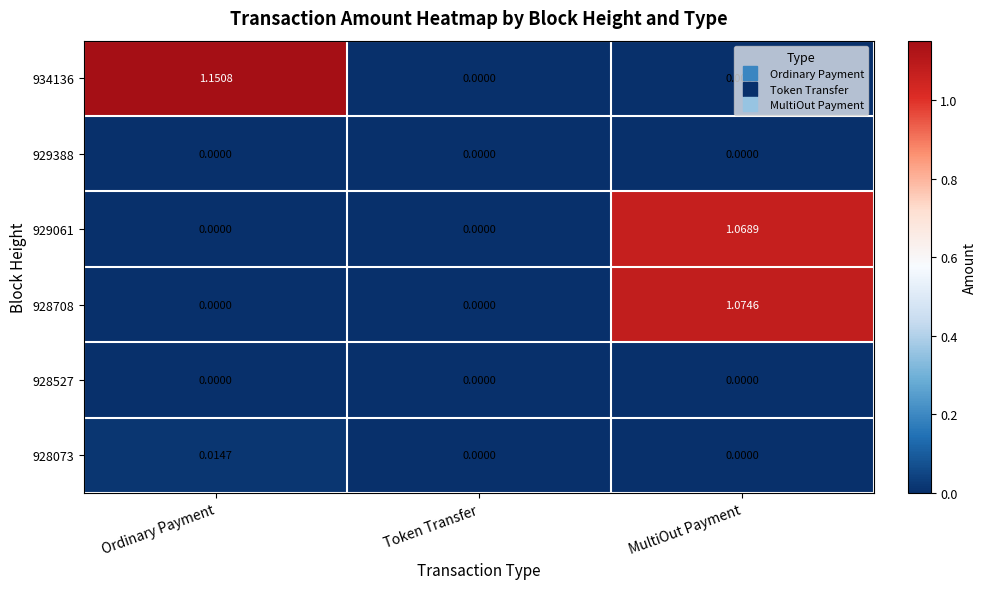

Between Token Transfer and MultiOut Payment, which series saw the biggest shift?

928708